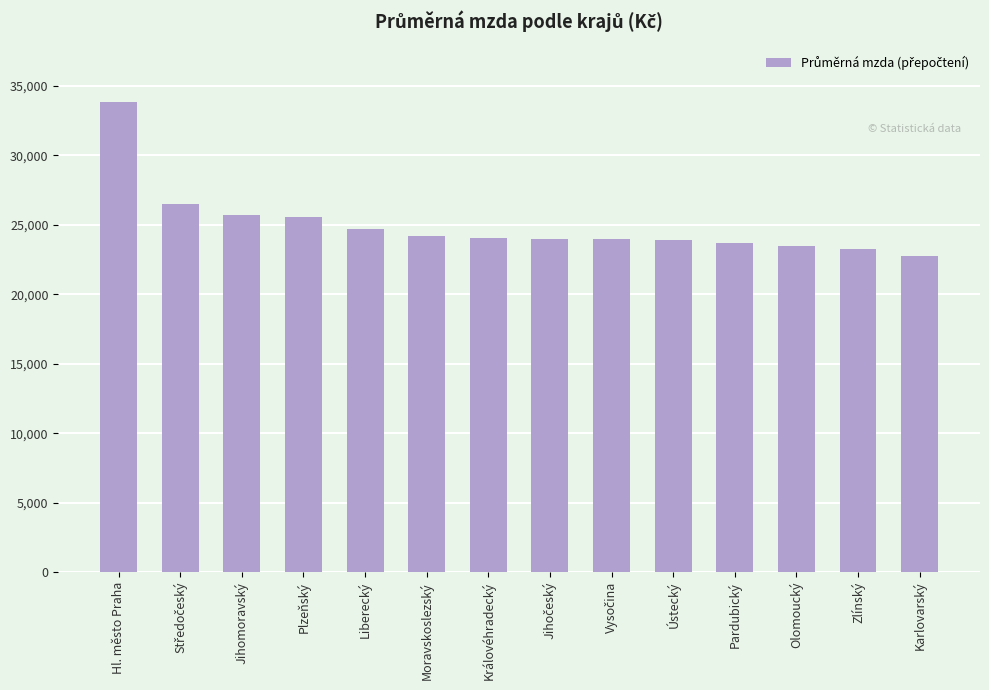

Approximately how many times larger is the value at Ústecký compared to Hl. město Praha?

0.7